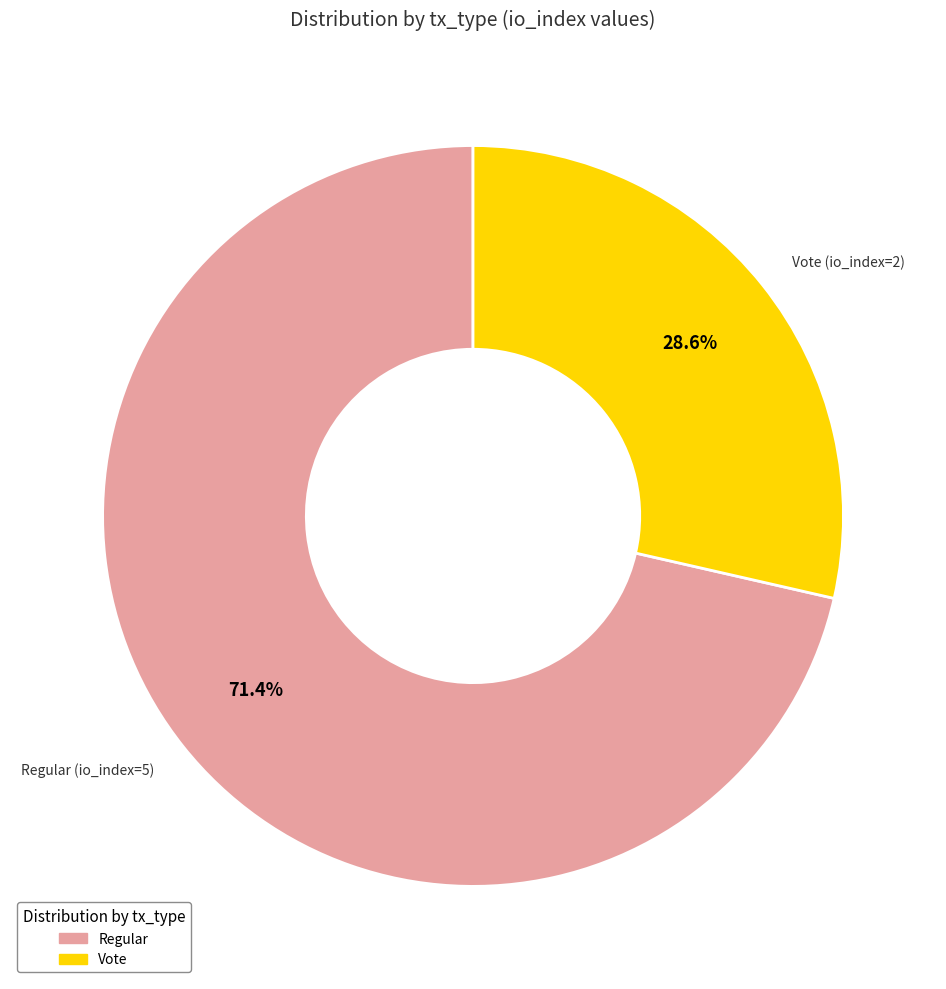

Does Regular (io_index=5) account for over 50% of the chart?

Yes